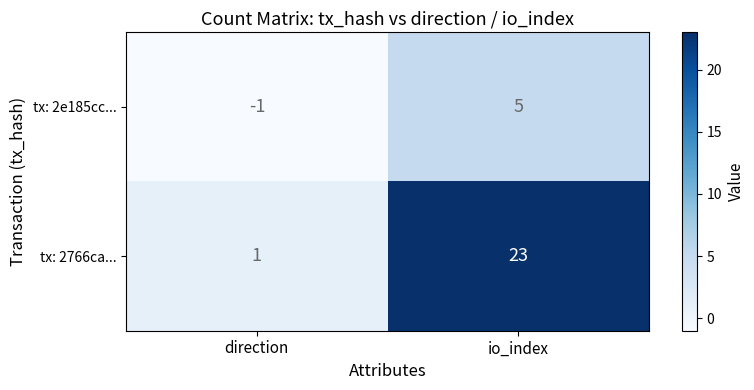

What is the spread (max minus min) of values at direction?

2